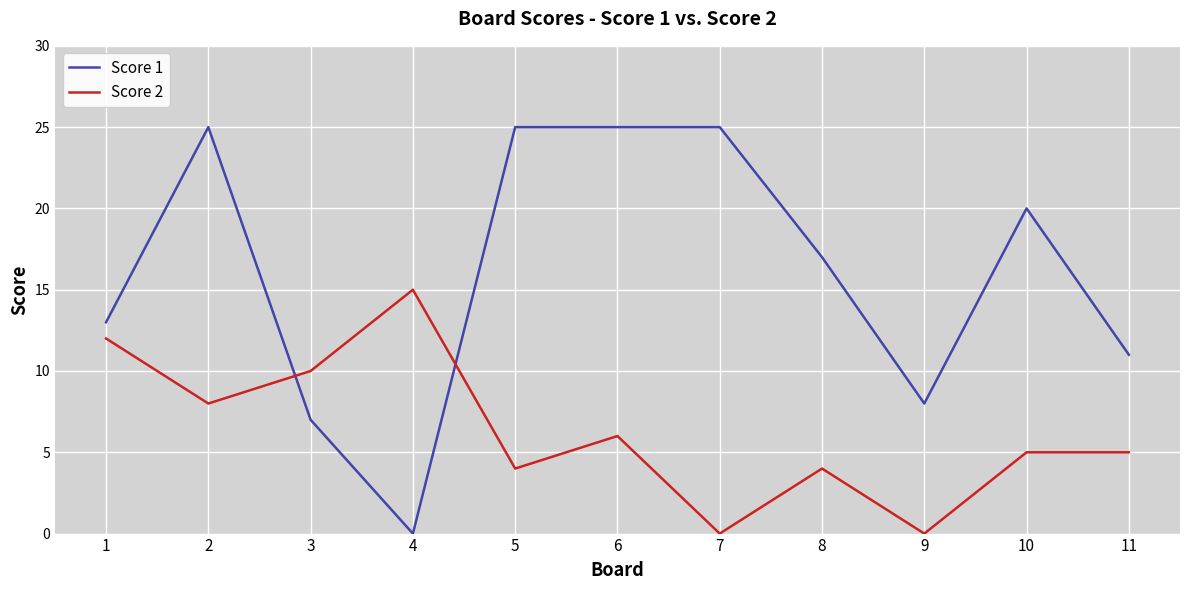

How many times do Score 1 and Score 2 cross each other?

2